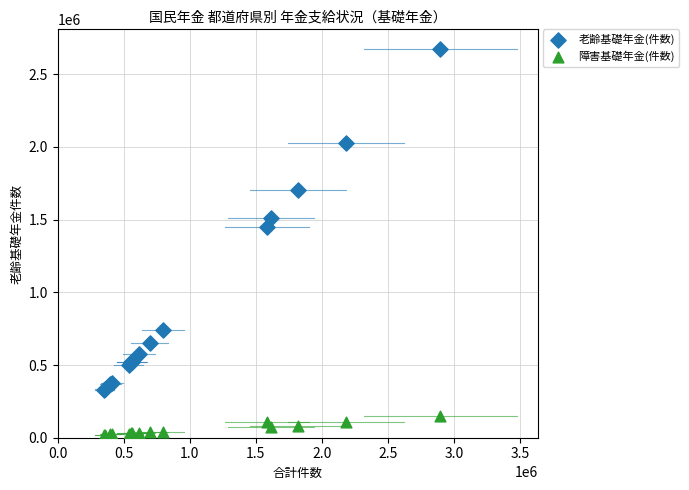

Which series has the largest Y range (max minus min)?

老齢基礎年金(件数)